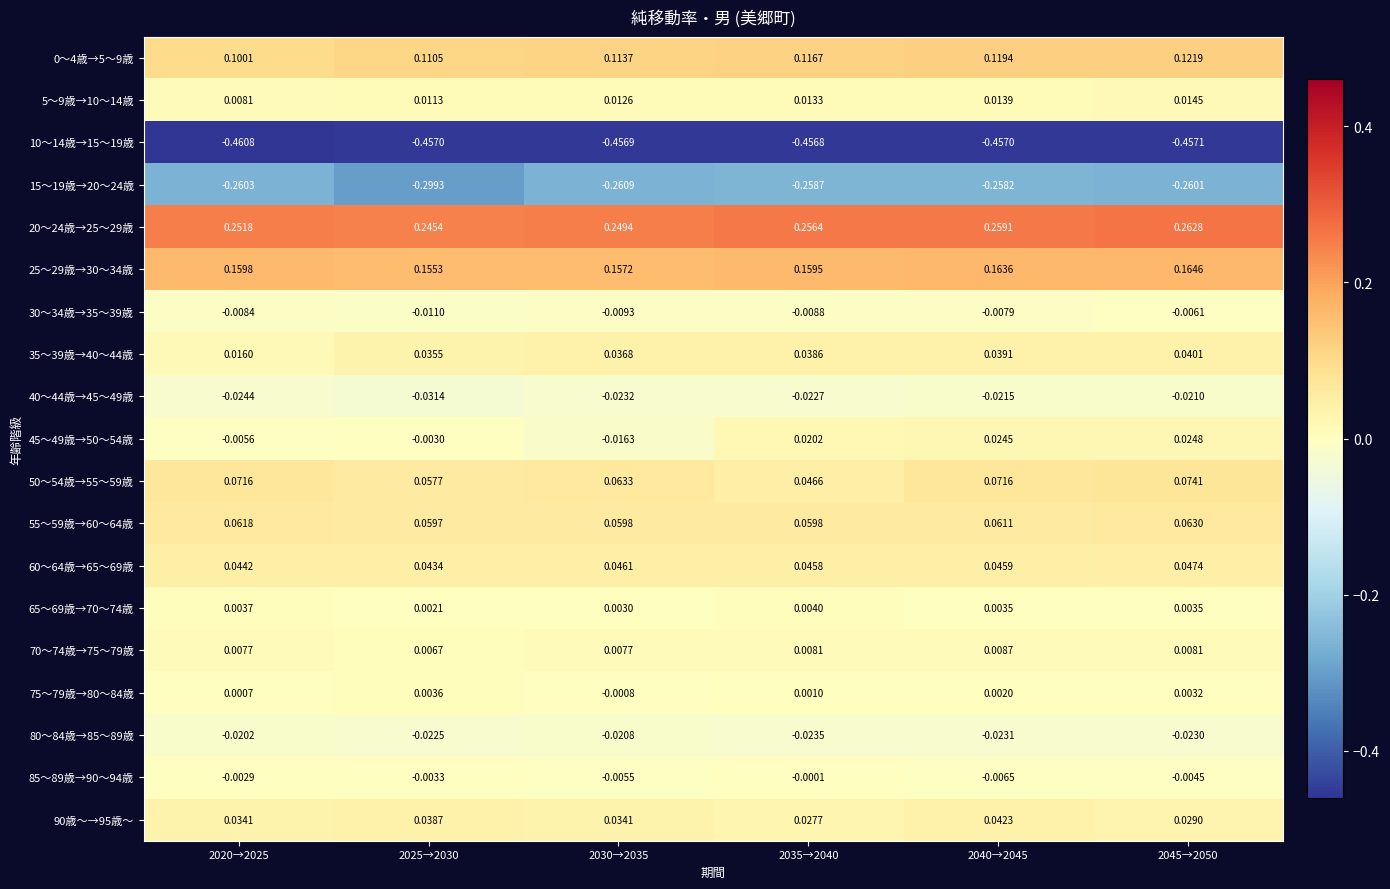

At which category is the sum across all series the highest?

2045→2050